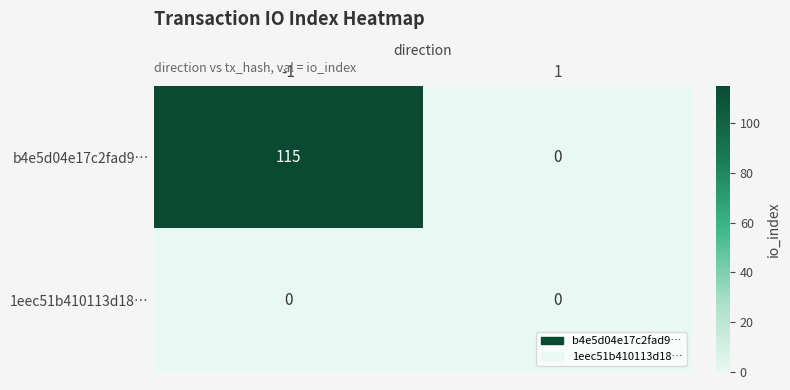

The value of b4e5d04e17c2fad9… at -1 is 163. True or false?

False